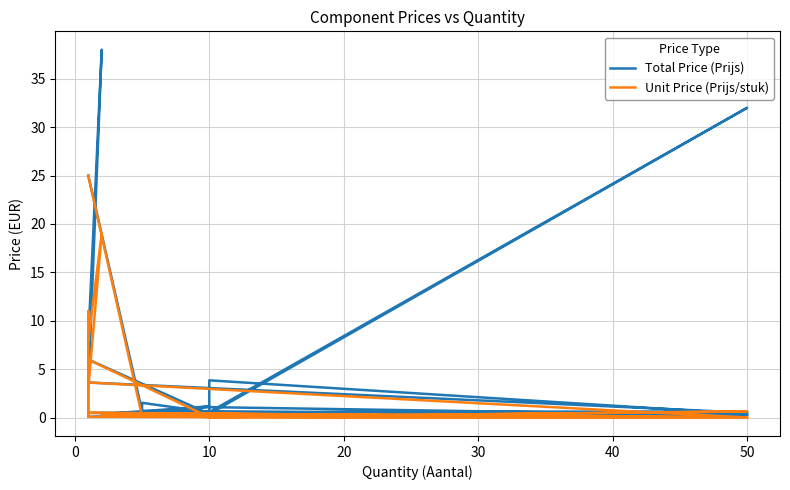

Is the value of Unit Price (Prijs/stuk) at 28 greater than the value of Total Price (Prijs) at 27?

Yes